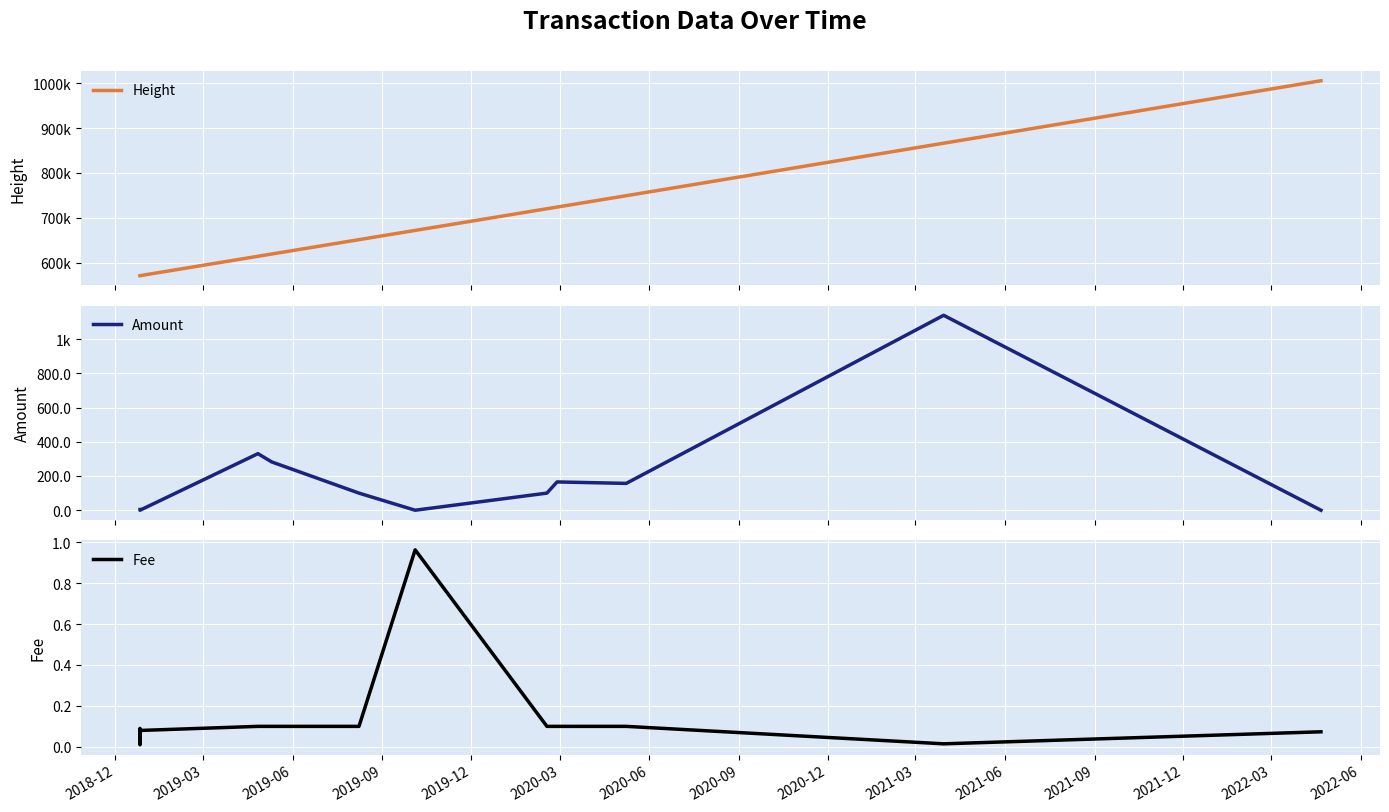

What position from the left is 2021-09?

12